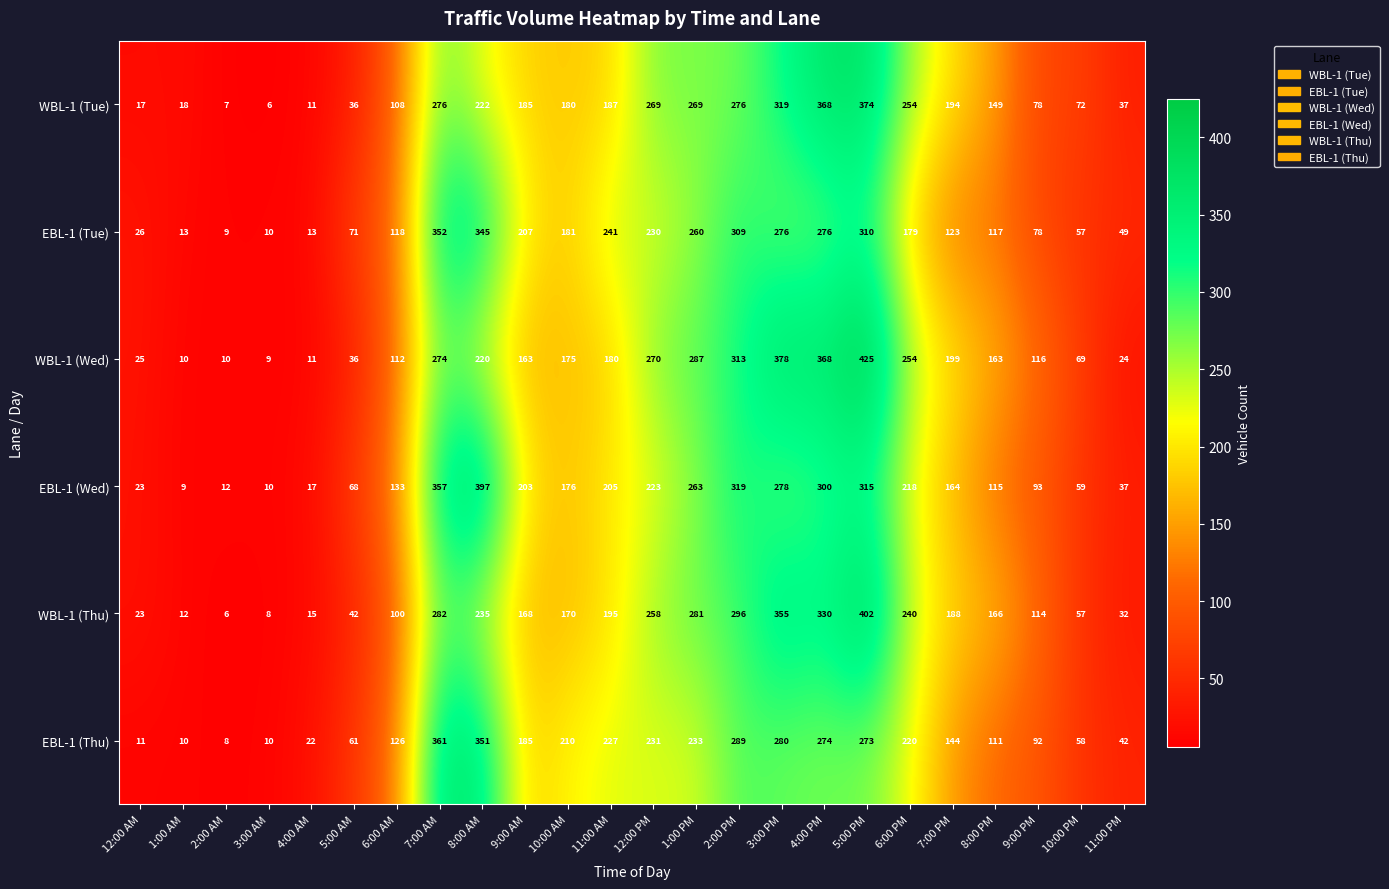

What is the sum of the EBL-1 (Wed) values at 4:00 AM and 8:00 AM?

414